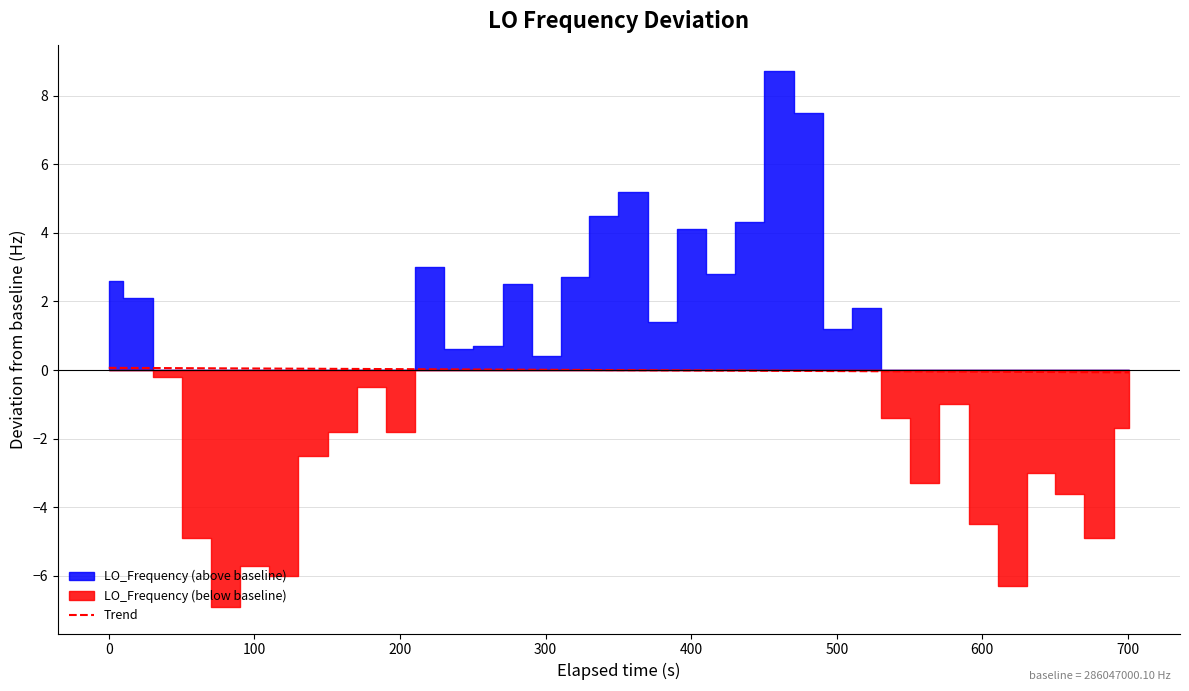

How many lines are shown in the chart?

1